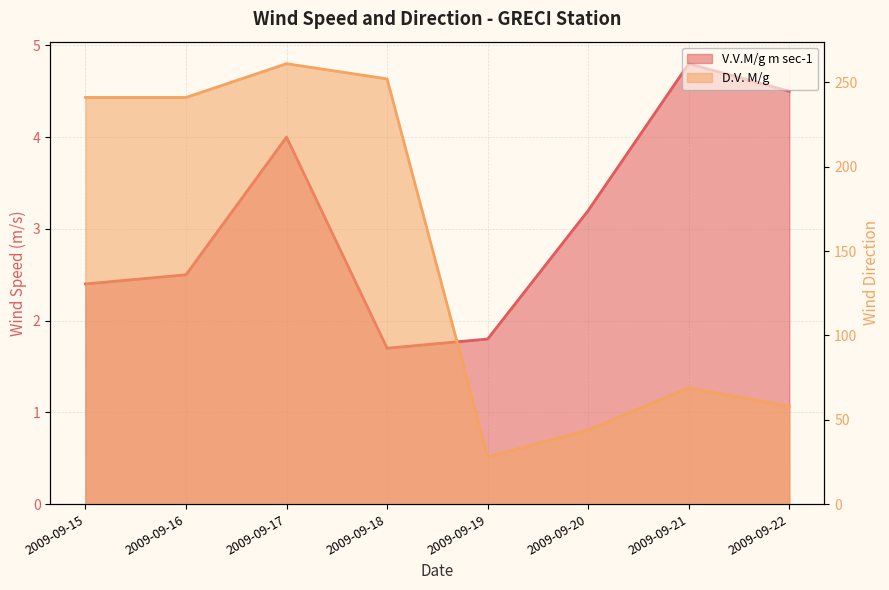

Reading right to left, extract all data points from this chart.

V.V.M/g m sec-1: 2009-09-22=4.5	2009-09-21=4.8	2009-09-20=3.2	2009-09-19=1.8	2009-09-18=1.7	2009-09-17=4.0	2009-09-16=2.5	2009-09-15=2.4
D.V. M/g: 2009-09-22=58.0	2009-09-21=69.0	2009-09-20=44.0	2009-09-19=28.0	2009-09-18=252.0	2009-09-17=261.0	2009-09-16=241.0	2009-09-15=241.0